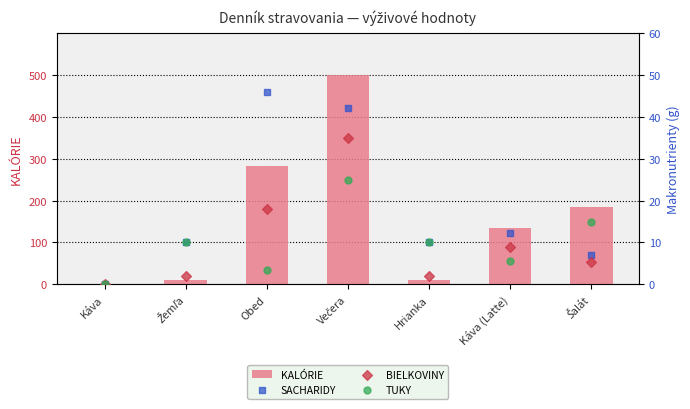

Which series has the largest total across all categories?

KALÓRIE